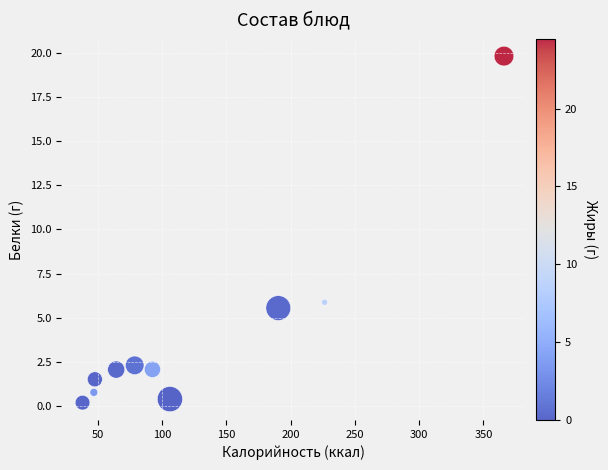

What Y value in the scatter plot is closest to 10?

5.9